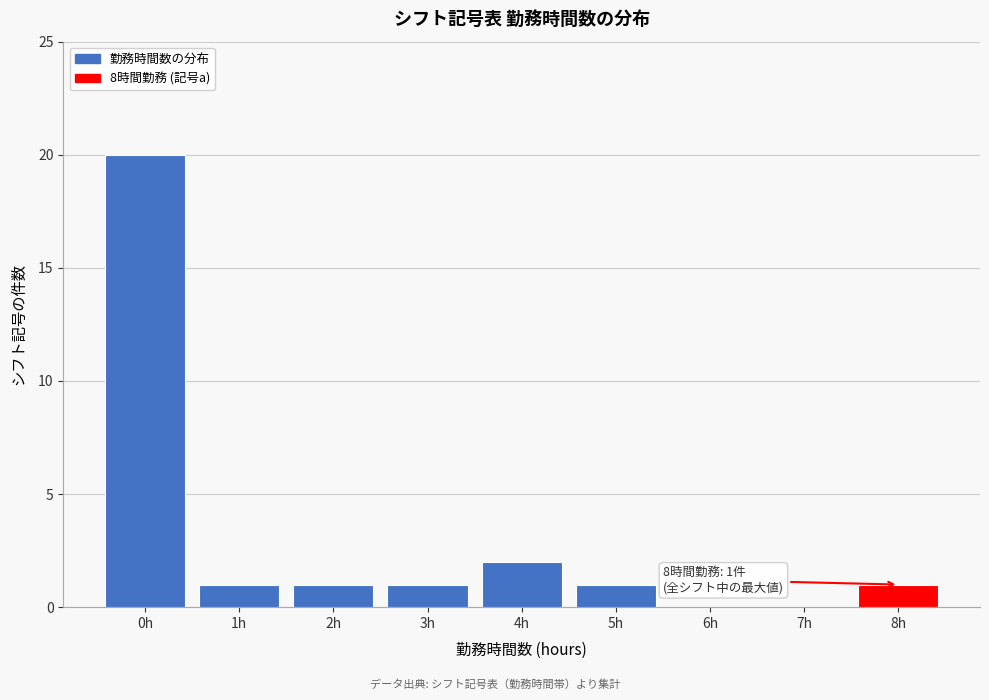

Over which range of the x-axis is the bar tallest?

-0.5 to 0.5